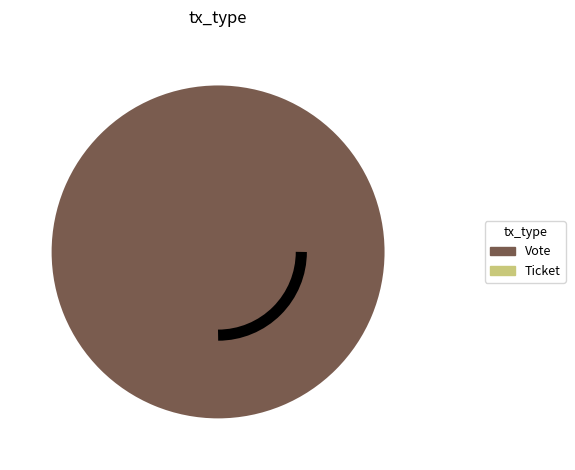

Rank the categories by value from highest to lowest.

Vote, Ticket